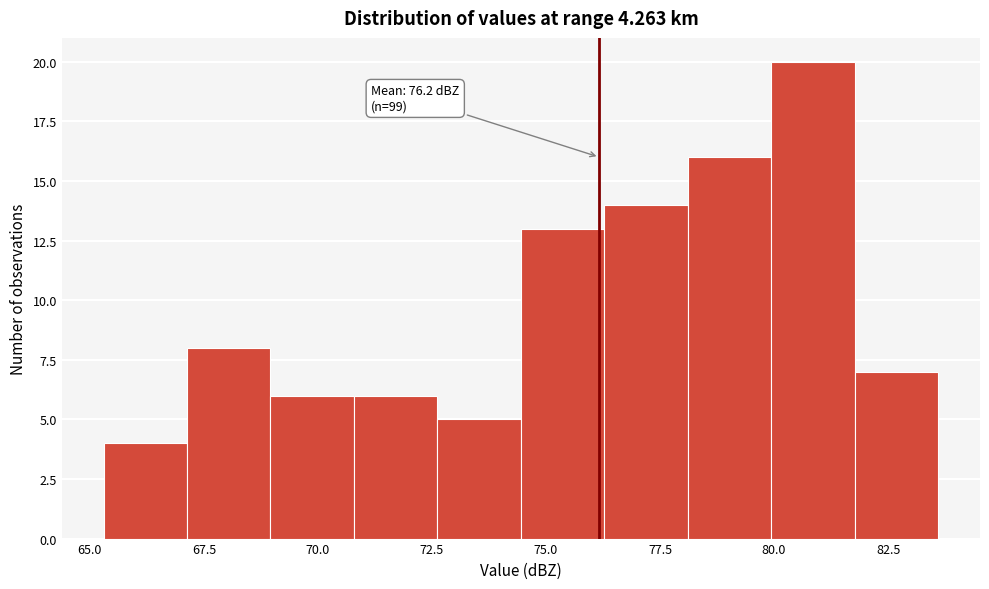

Read against the x-axis, roughly where is the centre of the tallest bar?

81.0